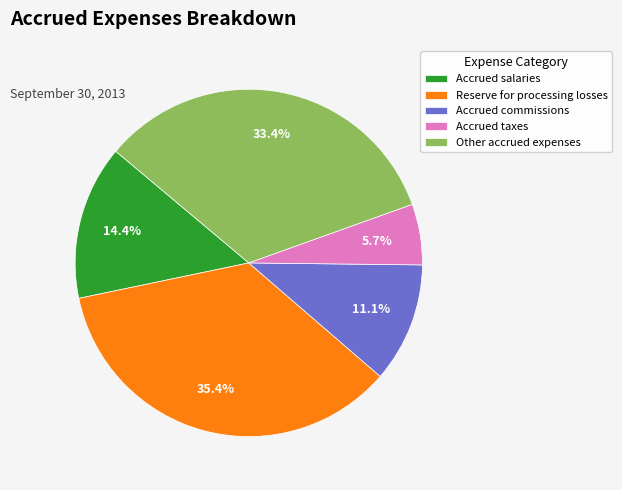

To the nearest percent, what portion does Accrued commissions represent?

11%